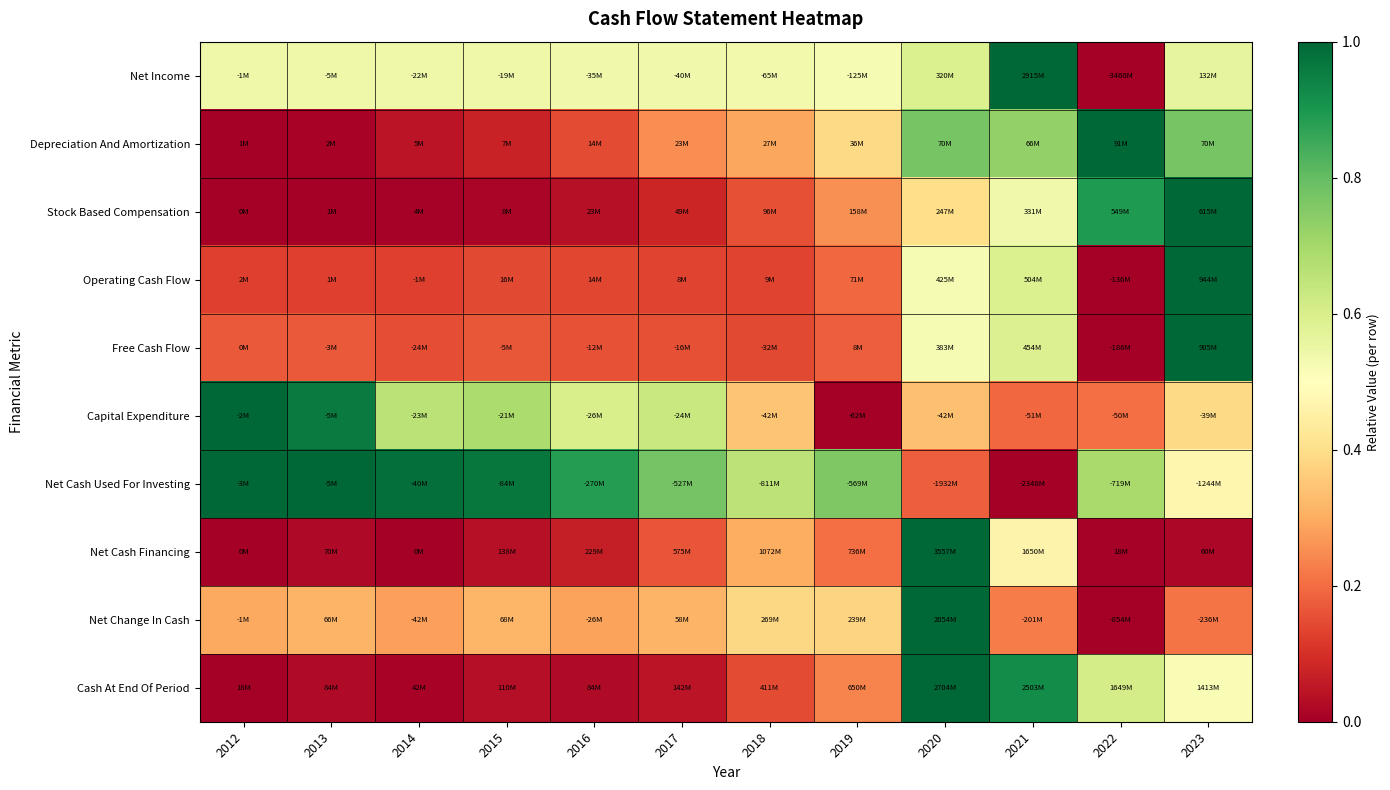

At which category is the sum across all series the highest?

2020